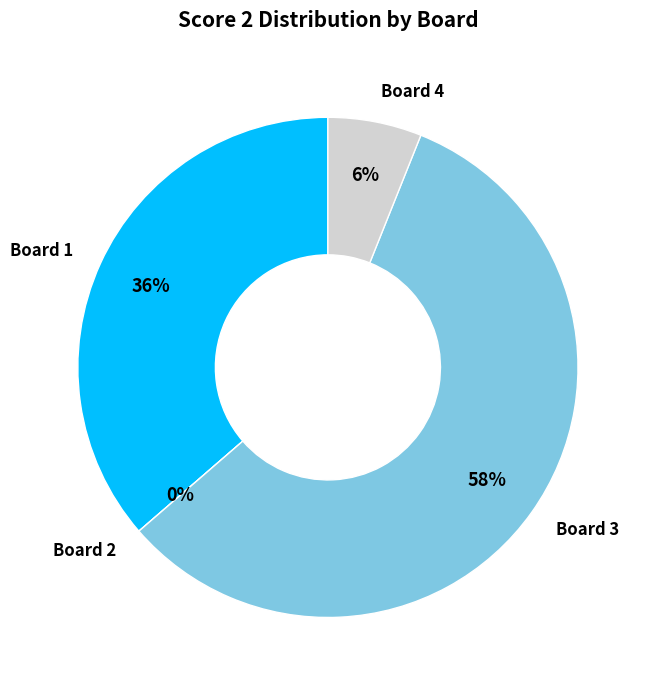

The 4 slice represents 16% of the pie. True or false?

False